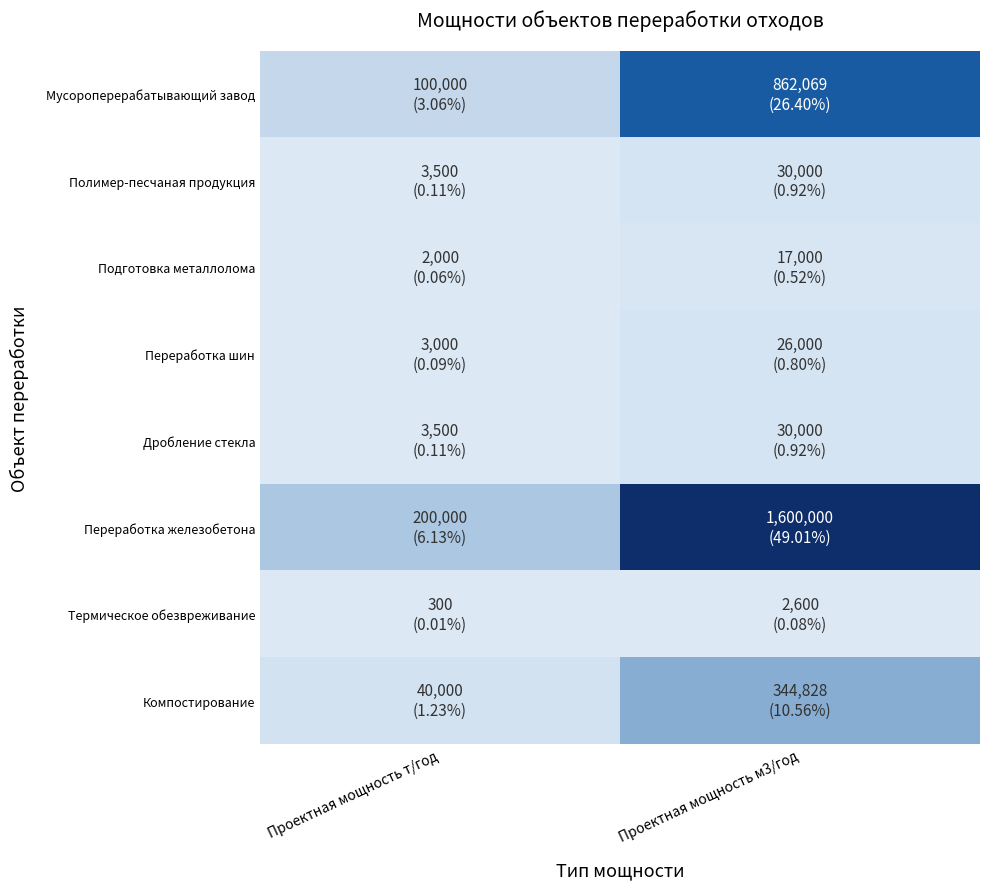

Count the number of data series in this chart.

8